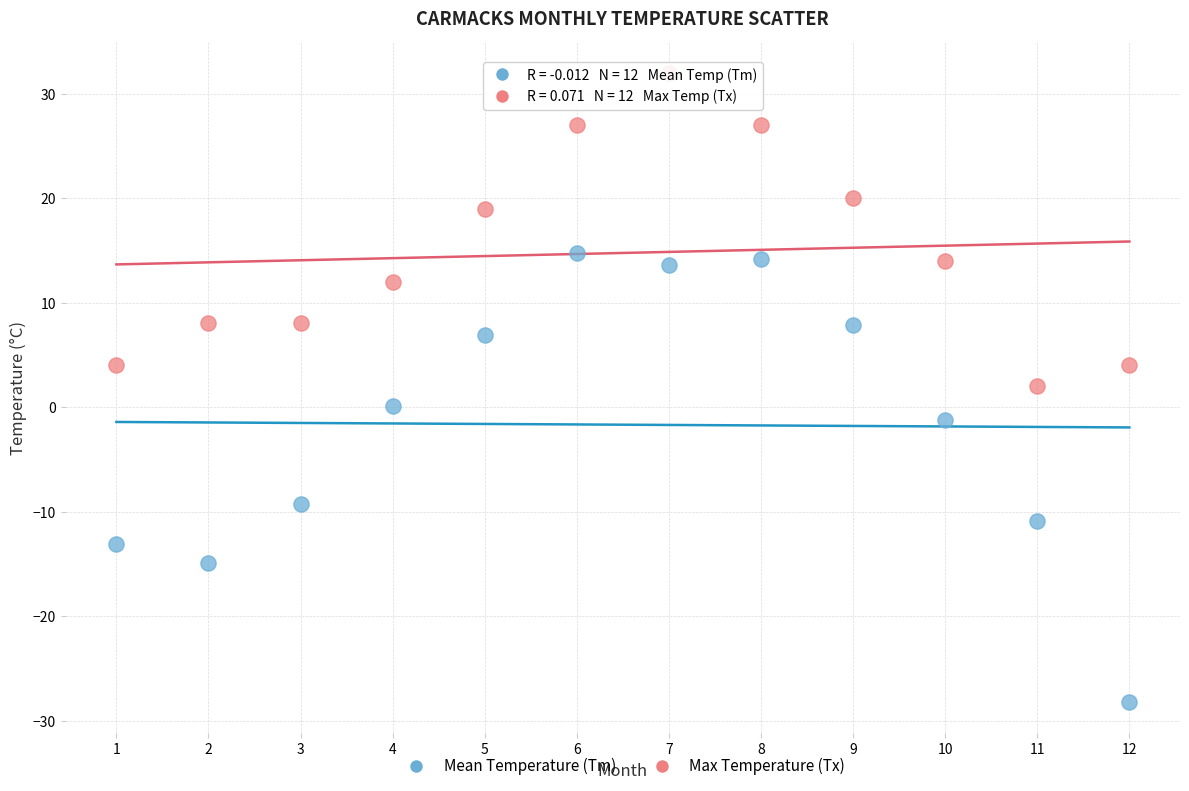

Which series has the largest Y range (max minus min)?

Mean Temperature (Tm)